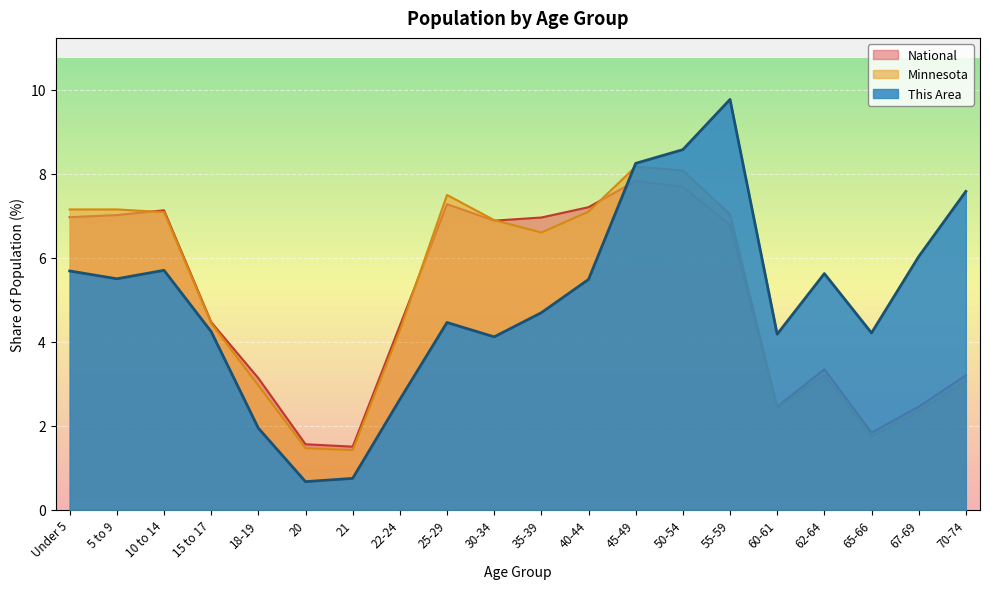

At how many categories does at least one series exceed 9?

1